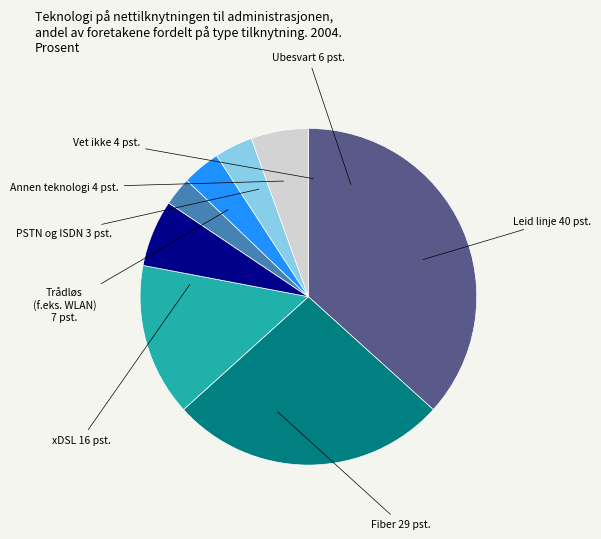

Is there any slice that represents more than half of the pie?

No